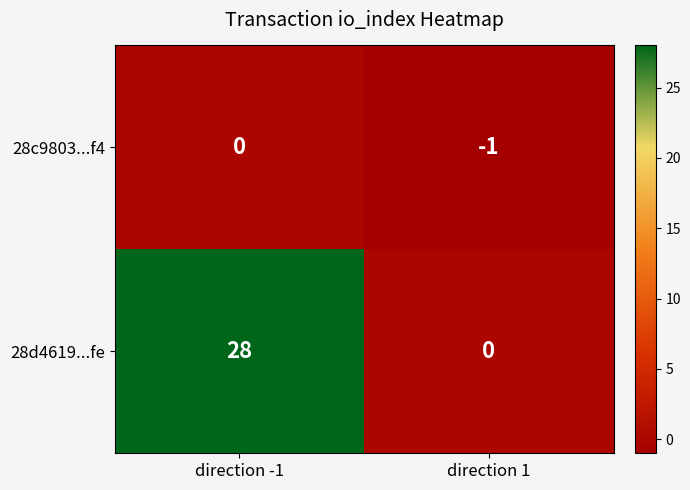

The 28c9803...f4 series shows -1 at direction 1. True or false?

True